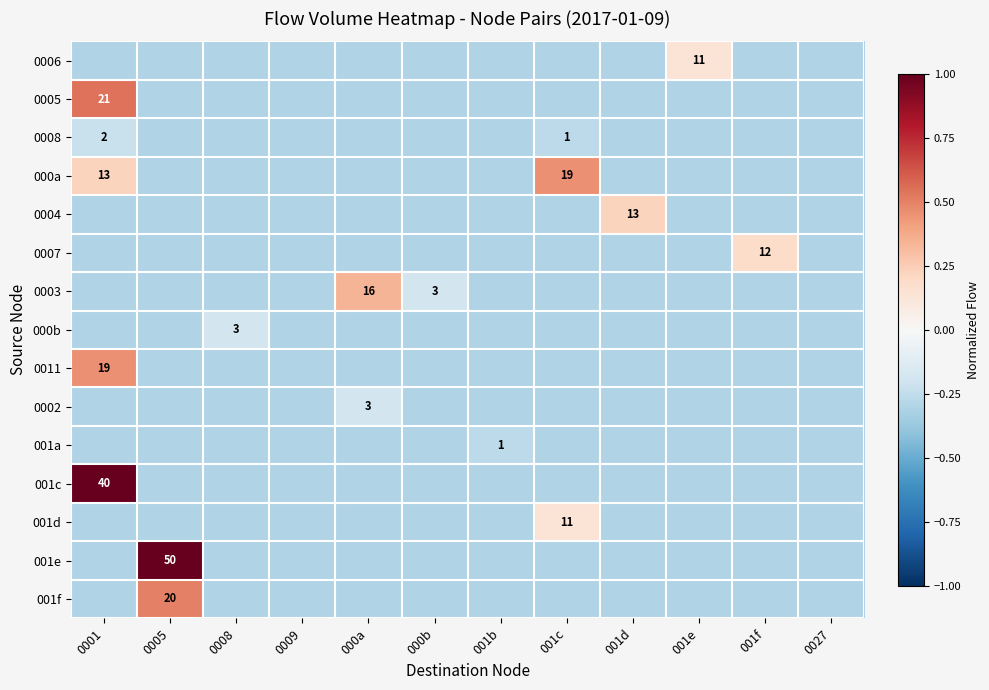

The value of 001c at 0001 is 40.0. True or false?

True